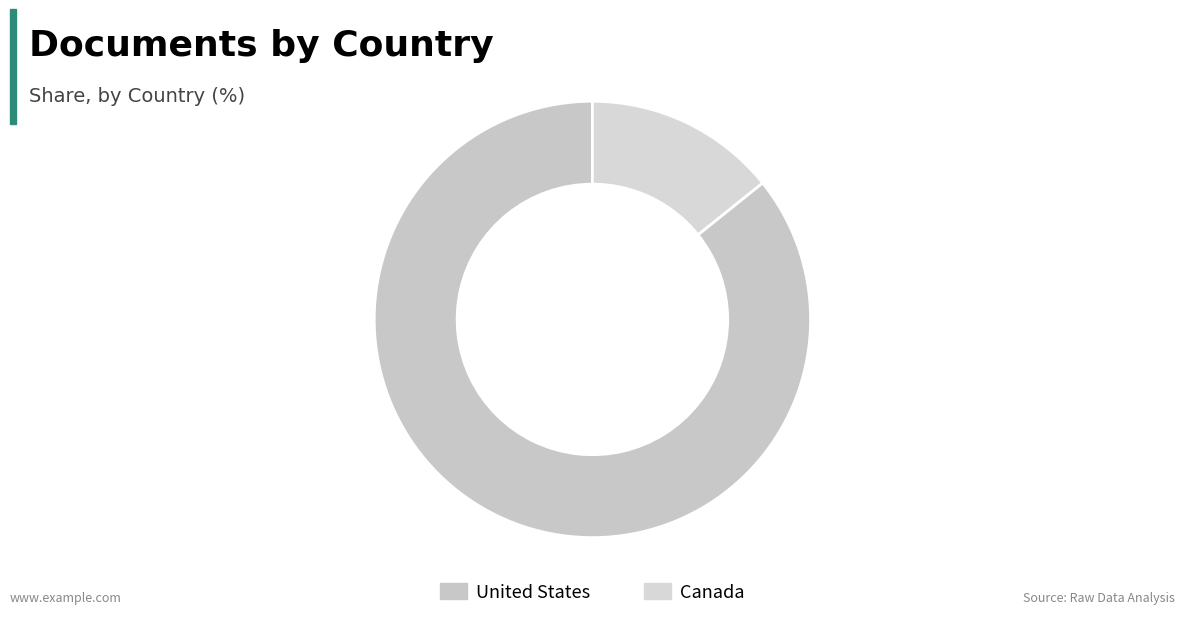

Count the number of slices in the pie.

2